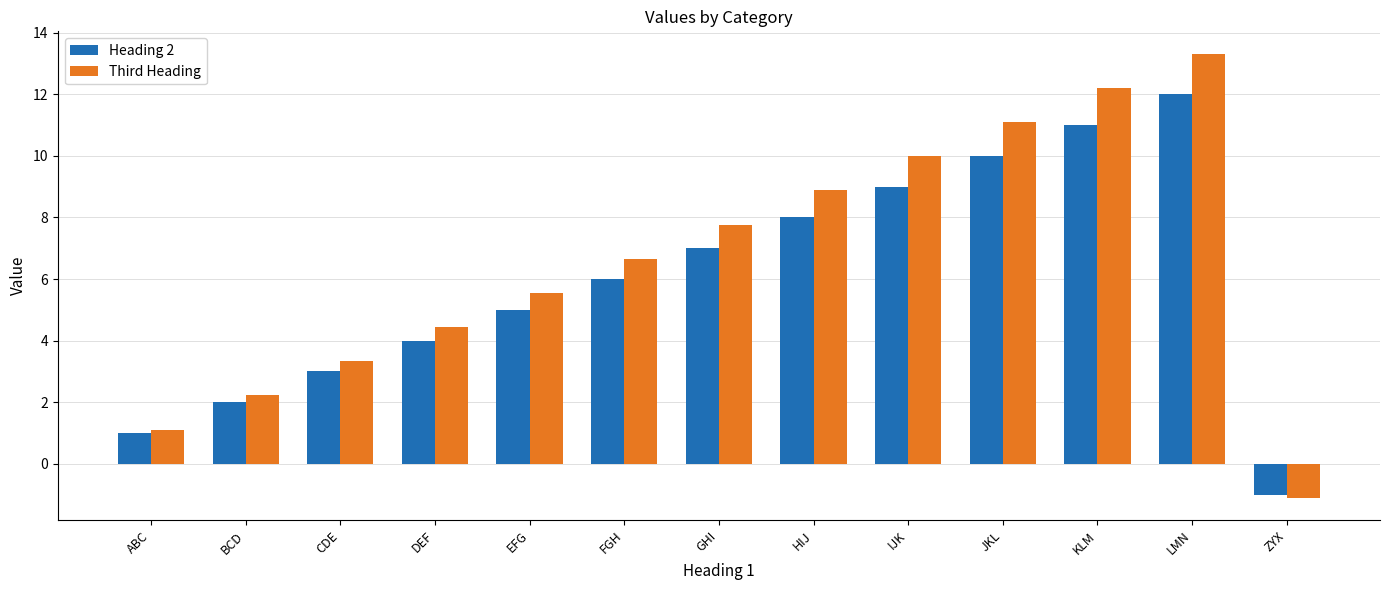

List the series in order of their overall mean, lowest first.

Heading 2, Third Heading